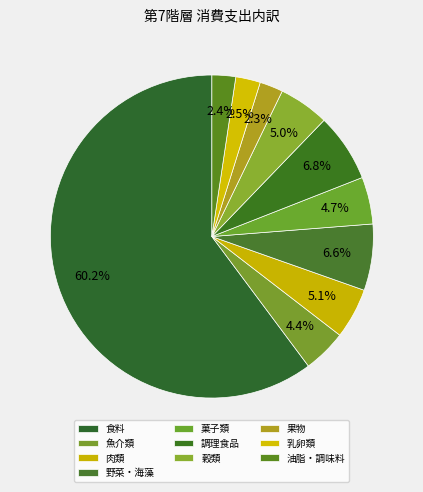

Between 油脂・調味料 and 菓子類, which is larger?

菓子類